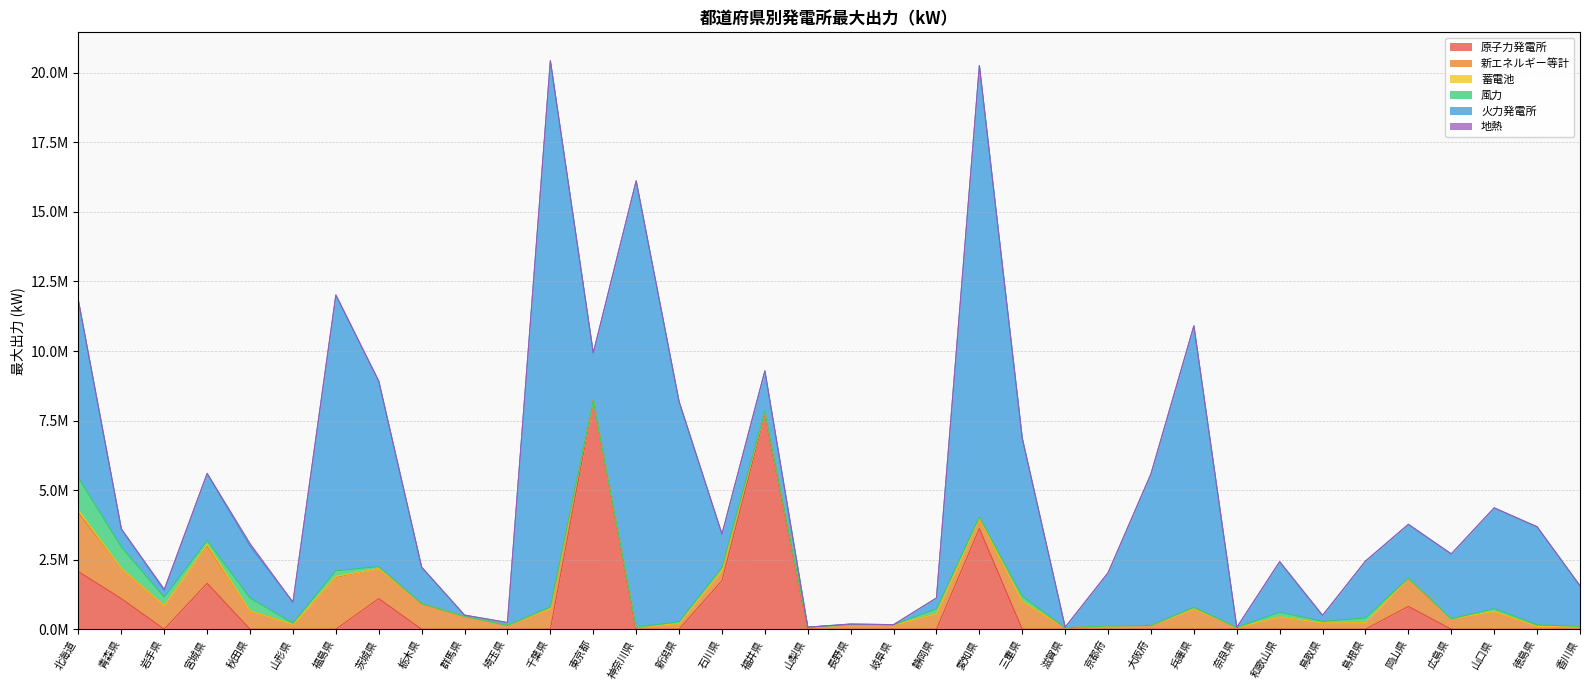

List the series in order of their peak value, lowest first.

蓄電池, 地熱, 風力, 新エネルギー等計, 原子力発電所, 火力発電所